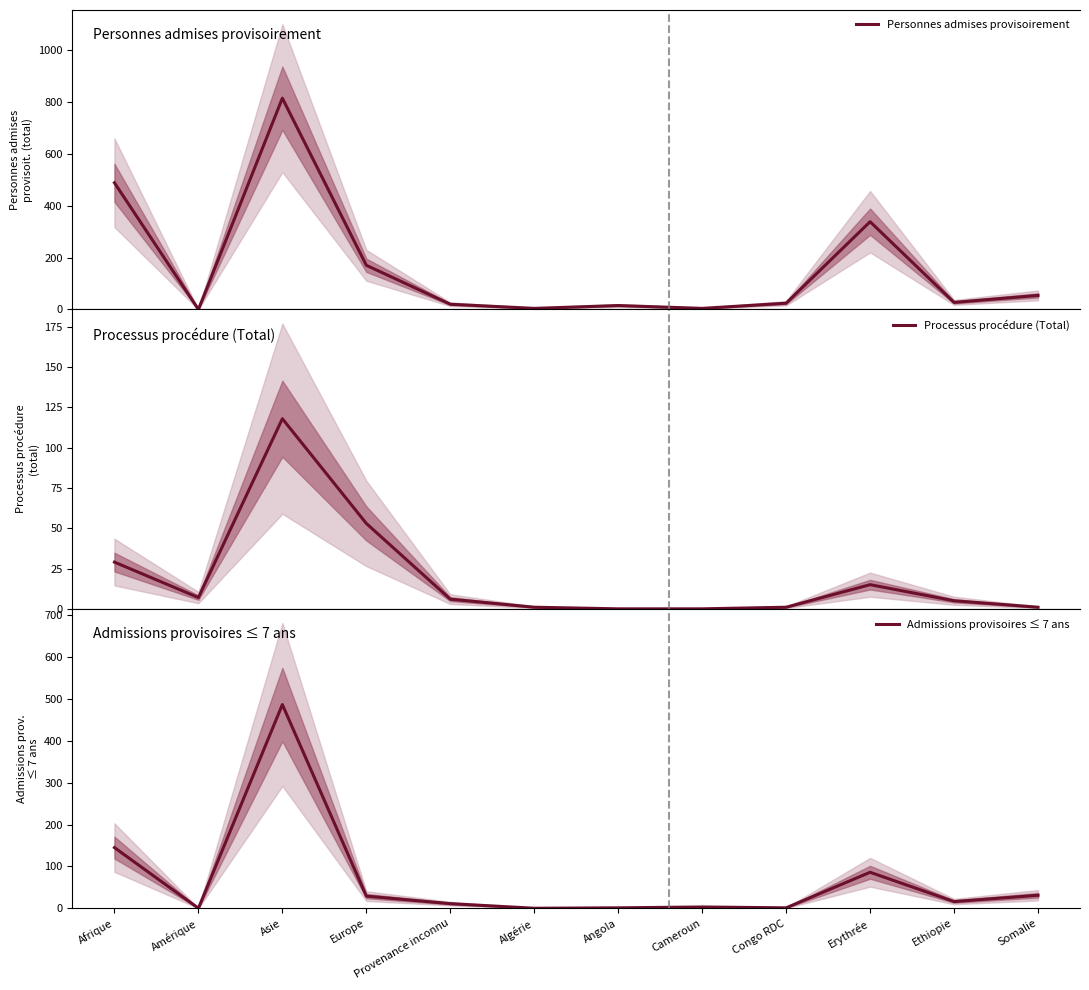

Where do Processus procédure (Total) and Personnes admises provisoirement first cross each other?

Afrique and Amérique